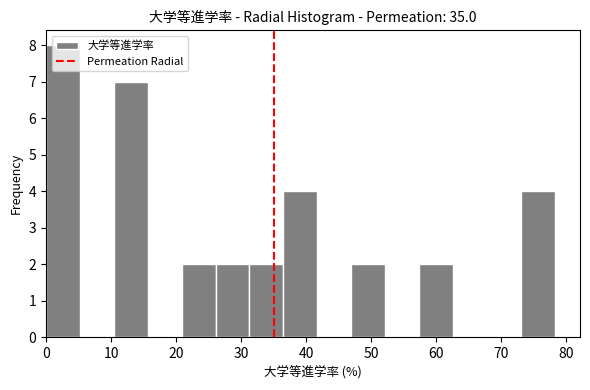

Reading left to right, transcribe this chart: for each bar, give the range it covers on the x-axis and its height. Neither the bar edges nor the heights are printed on the chart, so give them approximately, as read against the axes.

0 to 5: 8
5 to 10: 0
10 to 16: 7
16 to 21: 0
21 to 26: 2
26 to 31: 2
31 to 36: 2
36 to 42: 4
42 to 47: 0
47 to 52: 2
52 to 57: 0
57 to 63: 2
63 to 68: 0
68 to 73: 0
73 to 78: 4